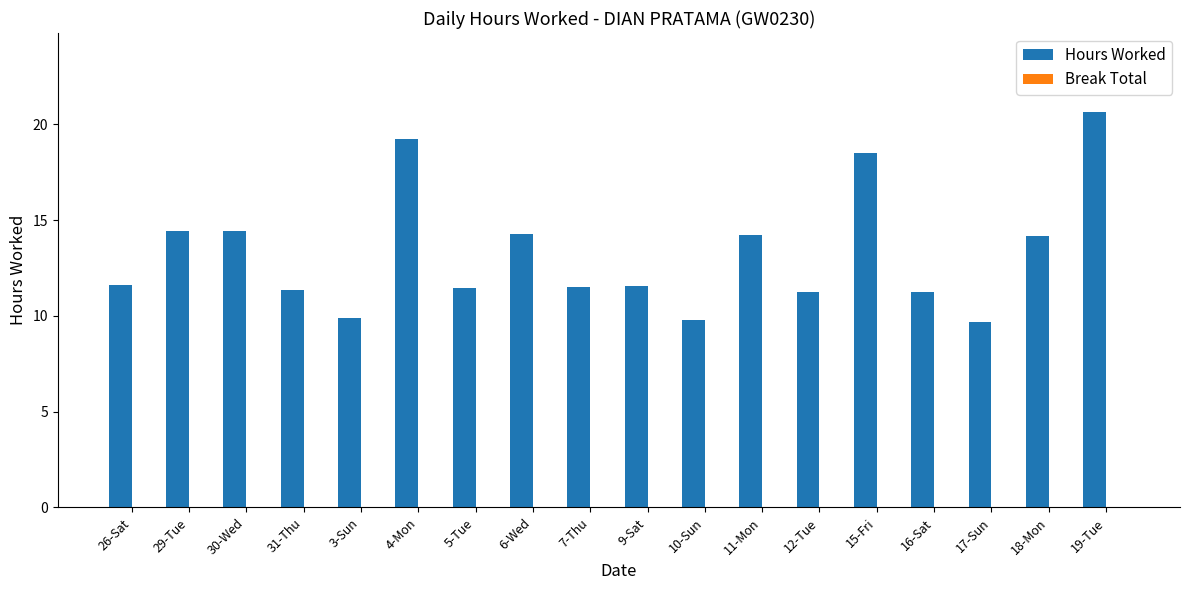

What is the change in value from 30-Wed to 31-Thu?

-3.1